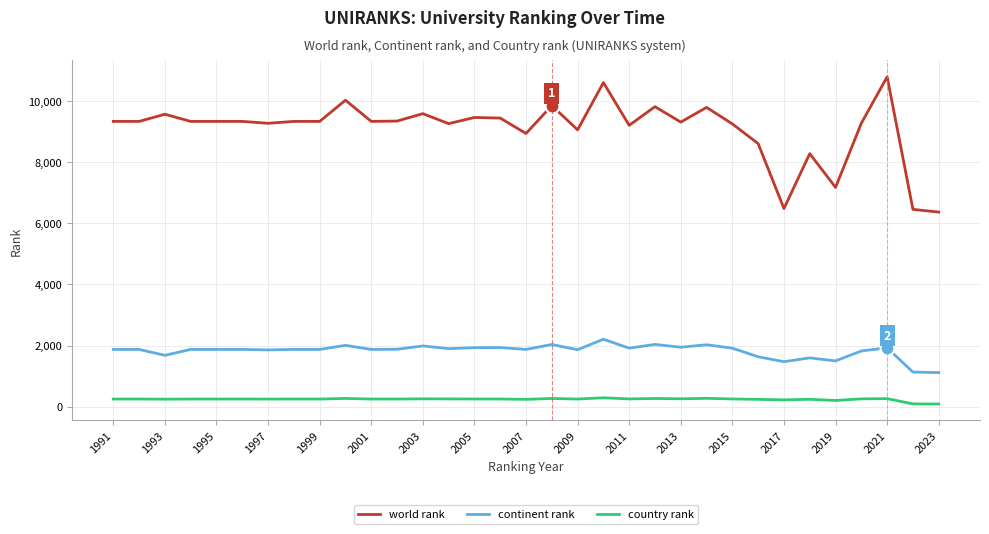

List the series in order of their overall mean, lowest first.

country rank, continent rank, world rank